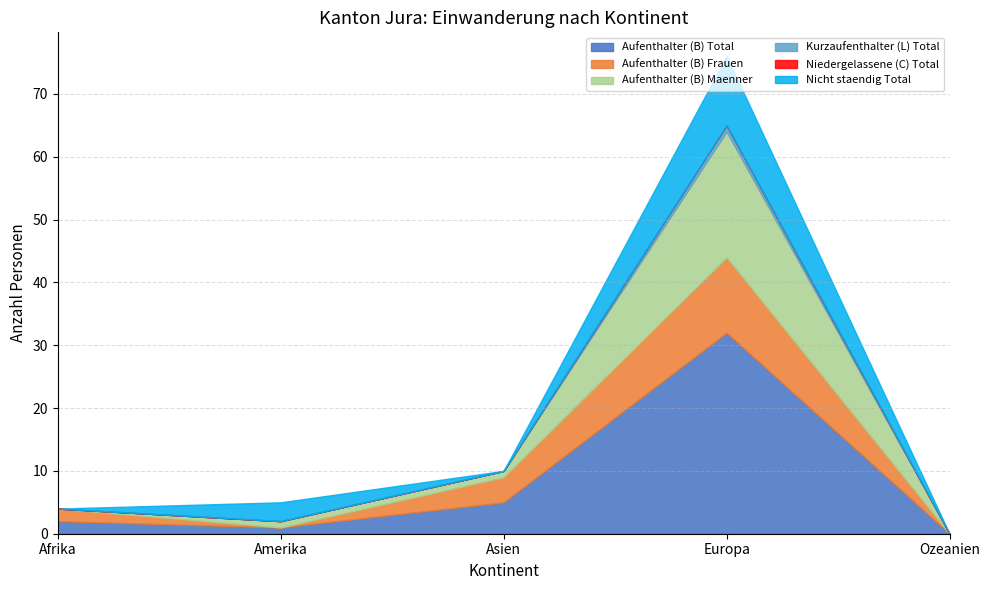

Where is the first local maximum for Kurzaufenthalter (L) Total?

Europa